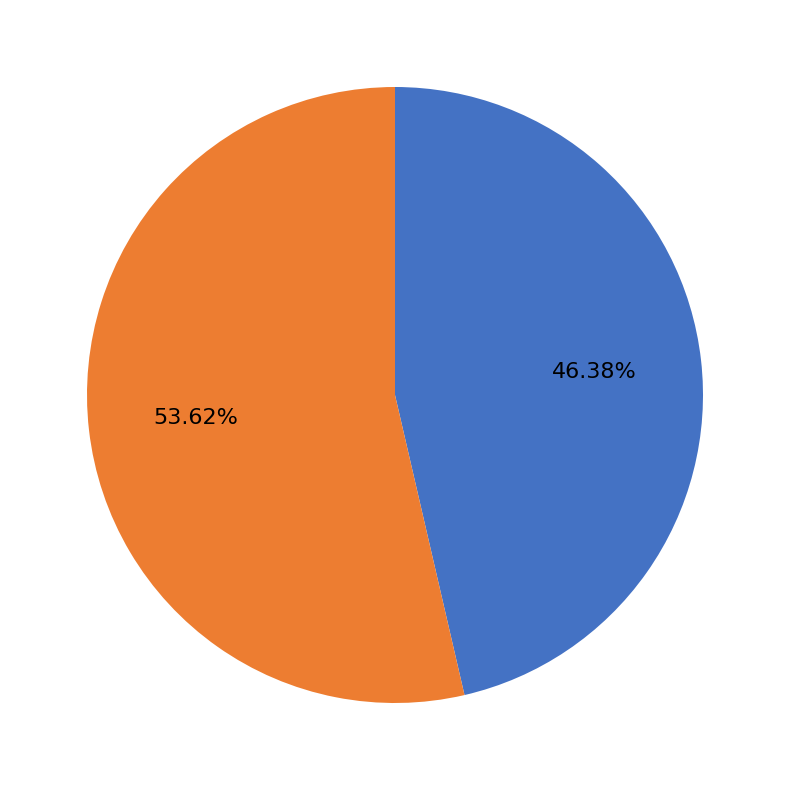

What is the largest slice in the pie chart?

Trade Paperback